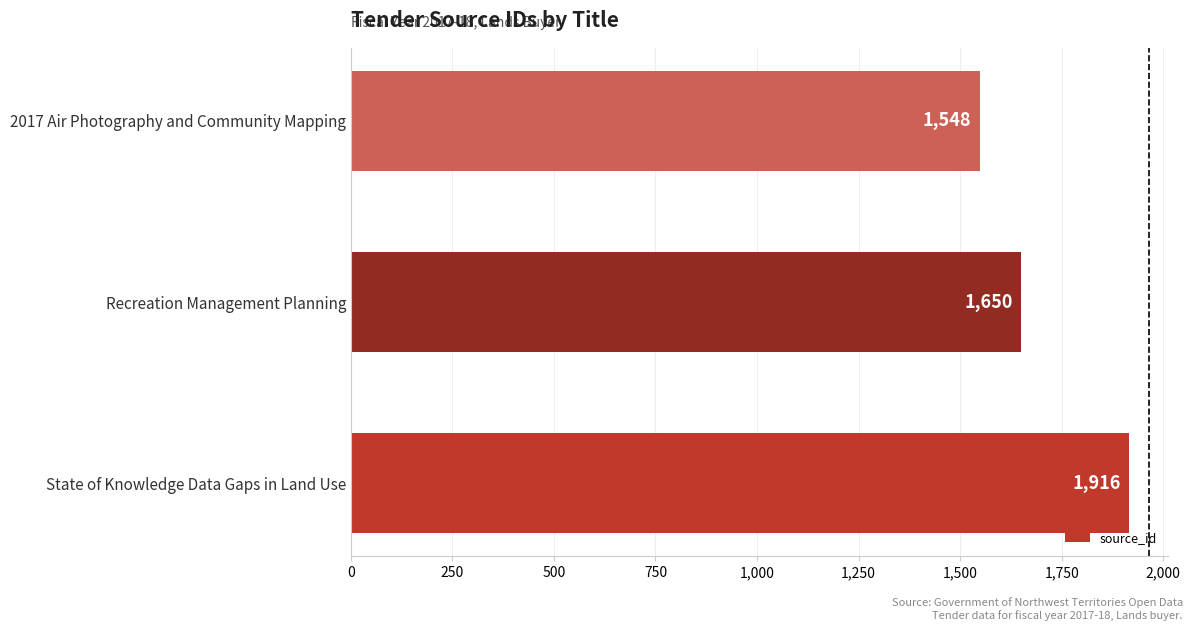

True or false: the data shows 559 at State of Knowledge Data Gaps in Land Use.

False